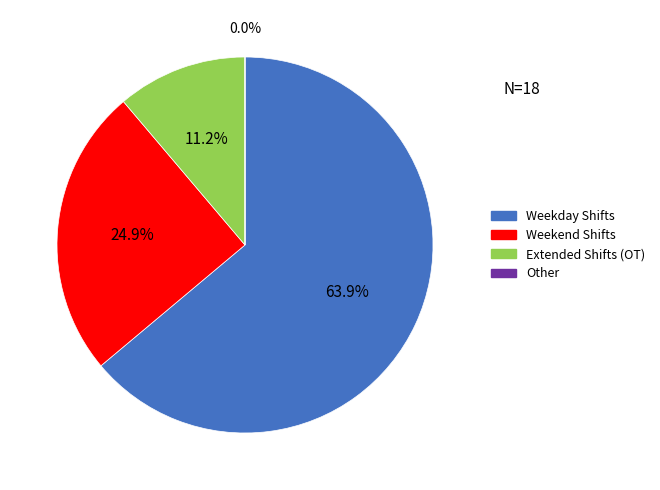

Does any single category account for the majority?

Yes